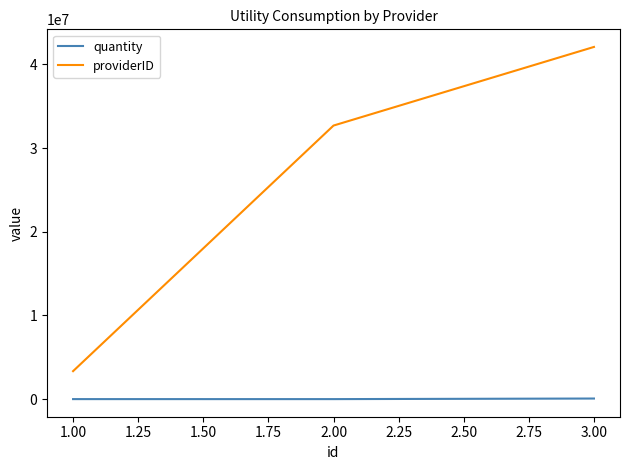

What is the average value of the quantity series?

23821.9